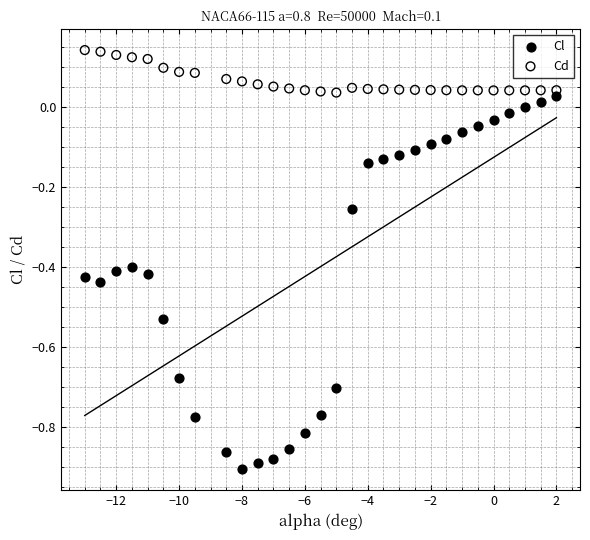

Which series contains the lowest Y value?

Cl